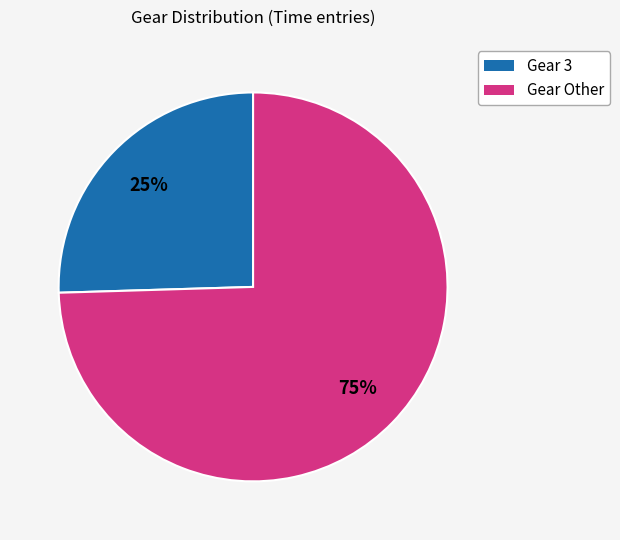

How many segments does this pie chart have?

2